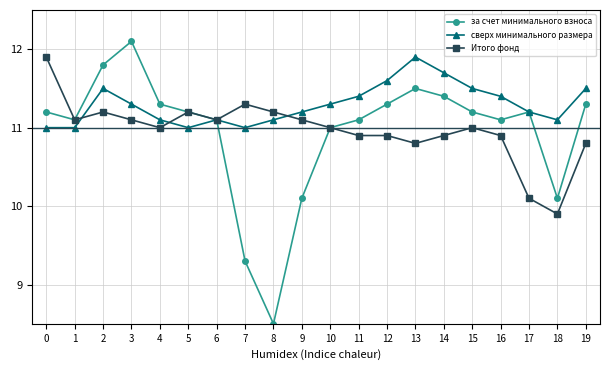

What value does the за счет минимального взноса series have at 13?

11.5